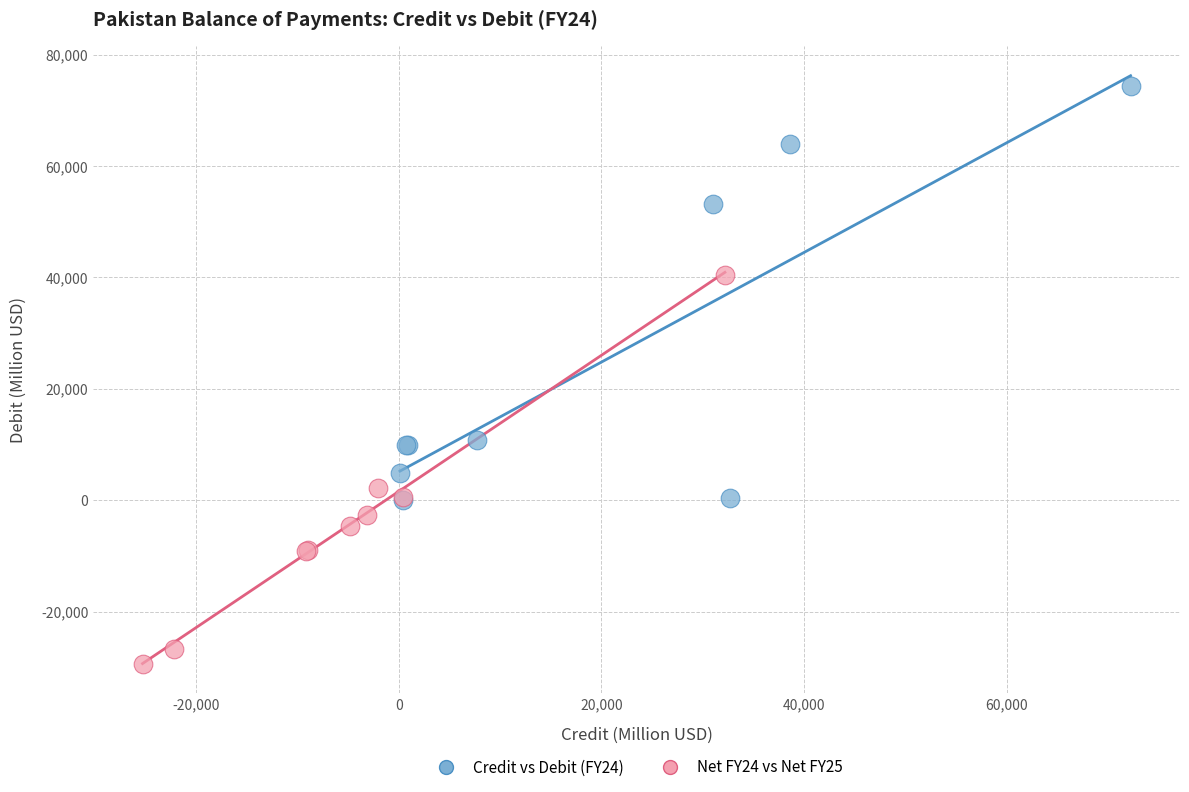

Which series contains the lowest Y value?

Net FY24 vs Net FY25